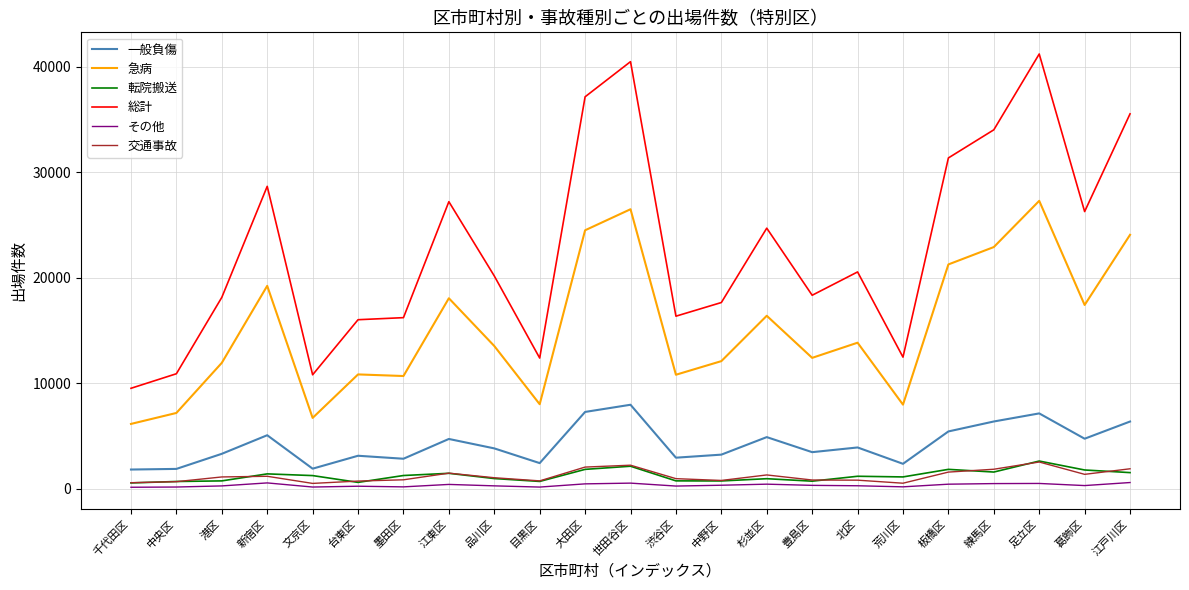

At how many categories does at least one series exceed 38488?

2